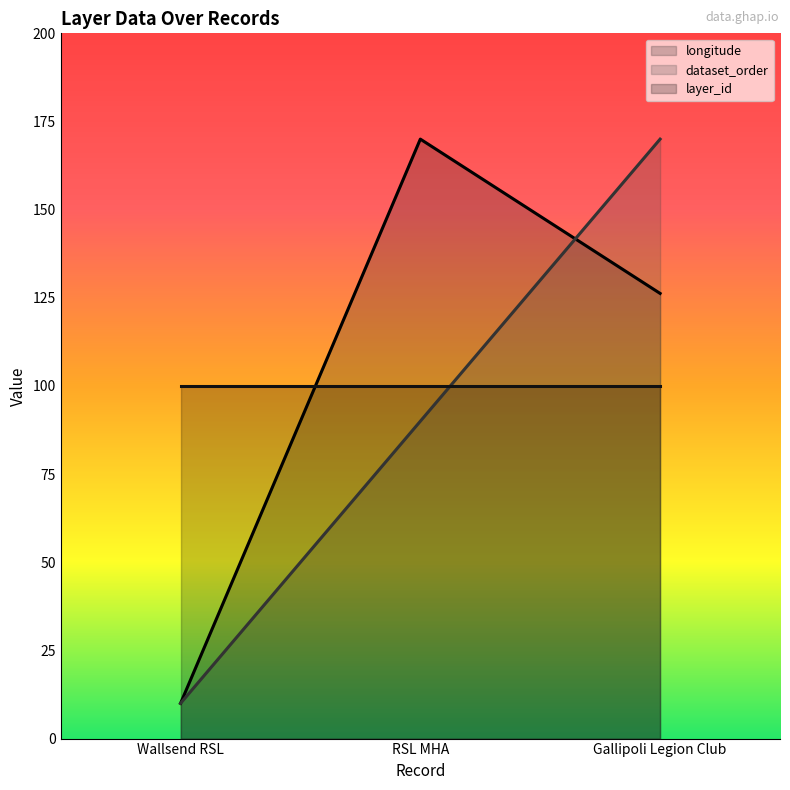

Does the chart have visible grid lines?

No